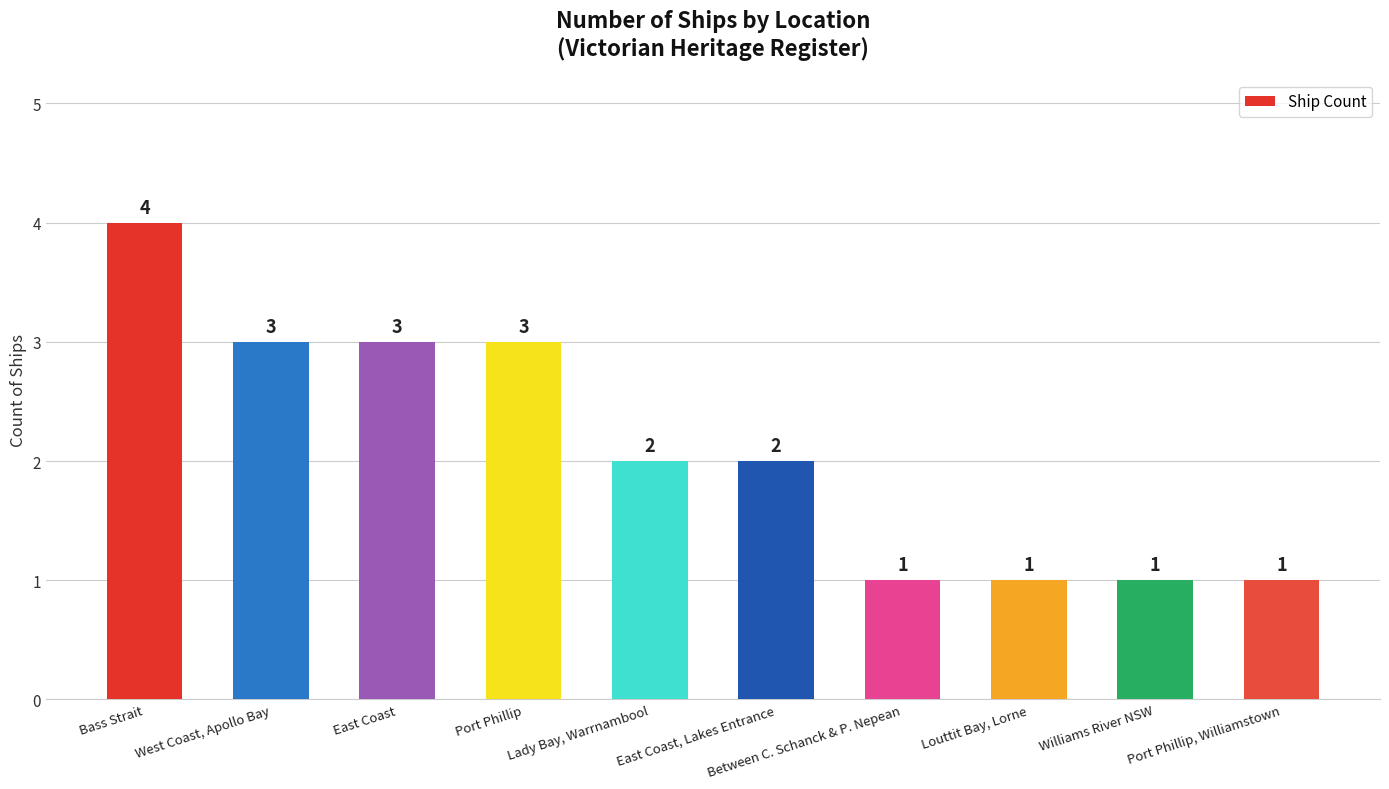

What is the label of the 6th bar from the right?

Lady Bay, Warrnambool